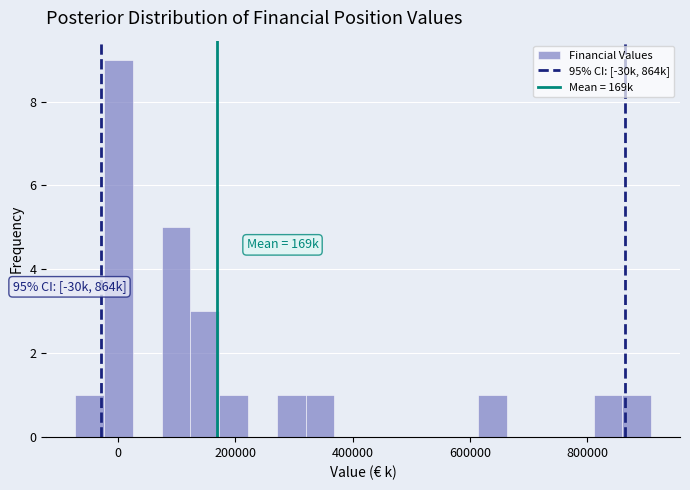

Around what value on the x-axis is the tallest bar? Give the approximate position of its centre, as read against the axis.

0